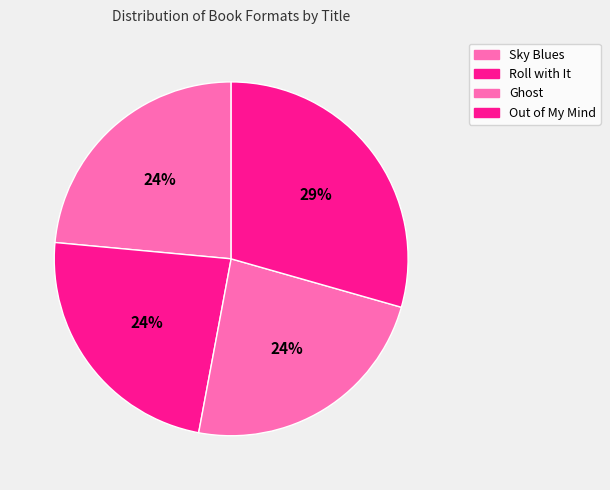

Does Out of My Mind represent more than half of the total?

No